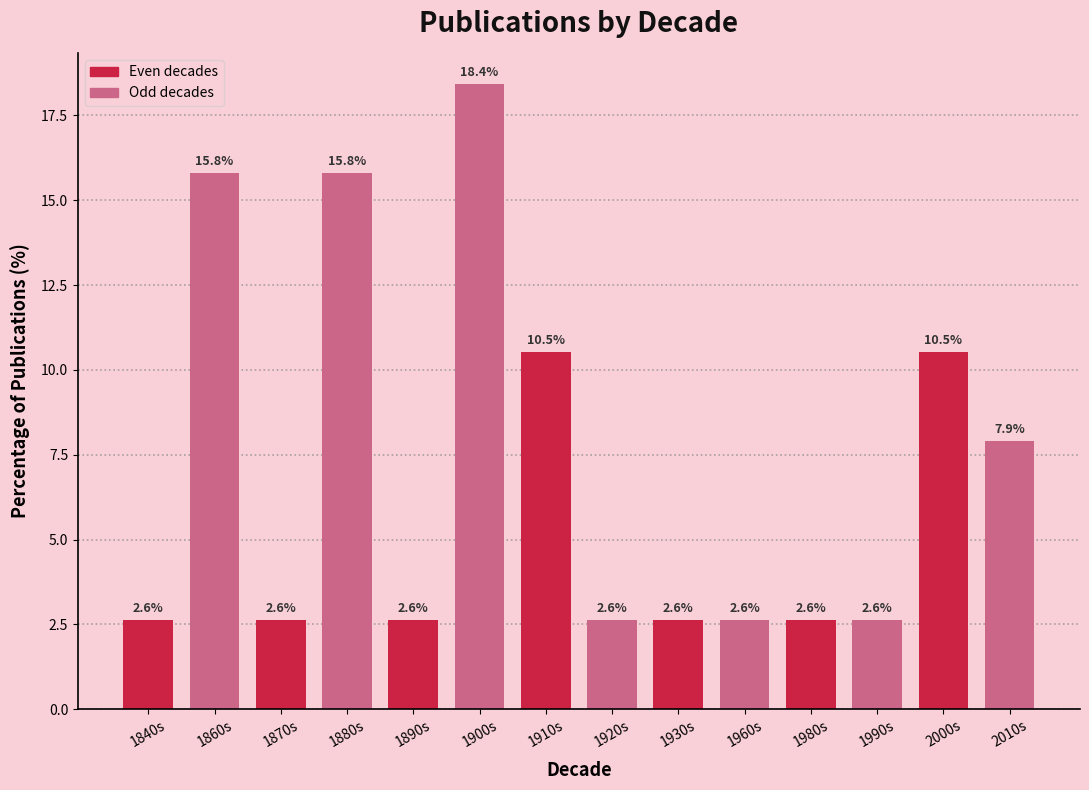

Reading right to left, what are all the values shown in this chart?

7.9	10.5	2.6	2.6	2.6	2.6	2.6	10.5	18.4	2.6	15.8	2.6	15.8	2.6